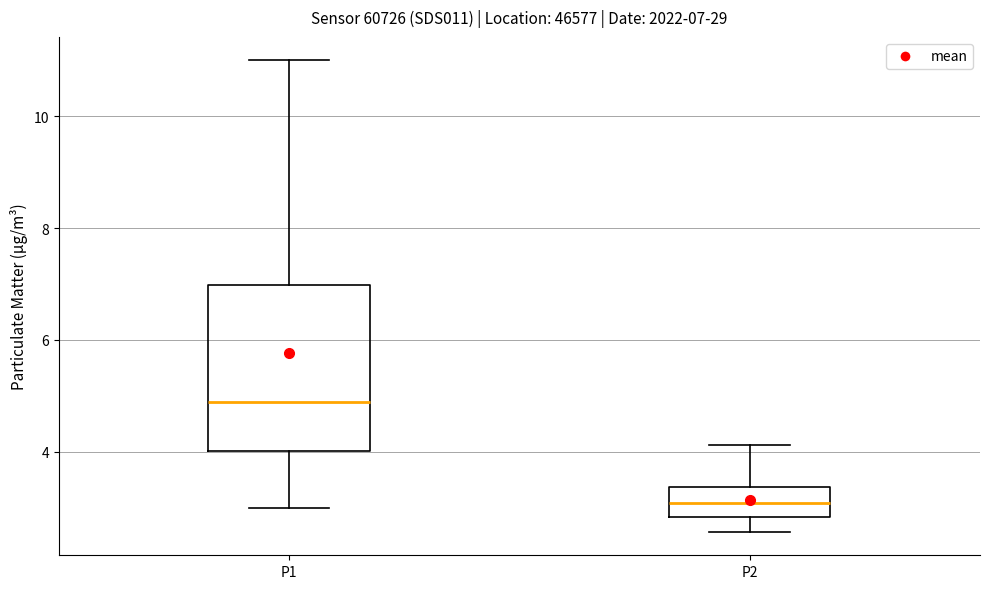

Which box is the tallest, from its lower edge to its upper edge?

P1